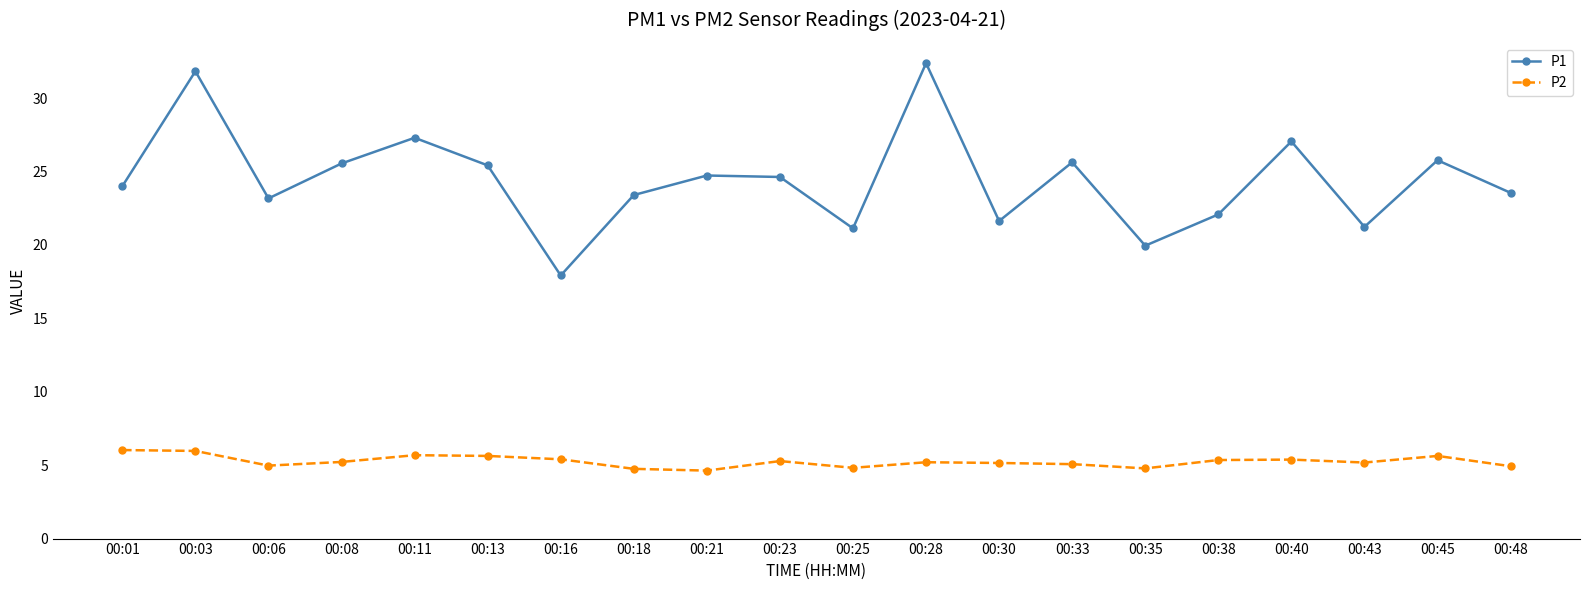

True or false: P1 has more than 0 points higher than both neighbors.

True